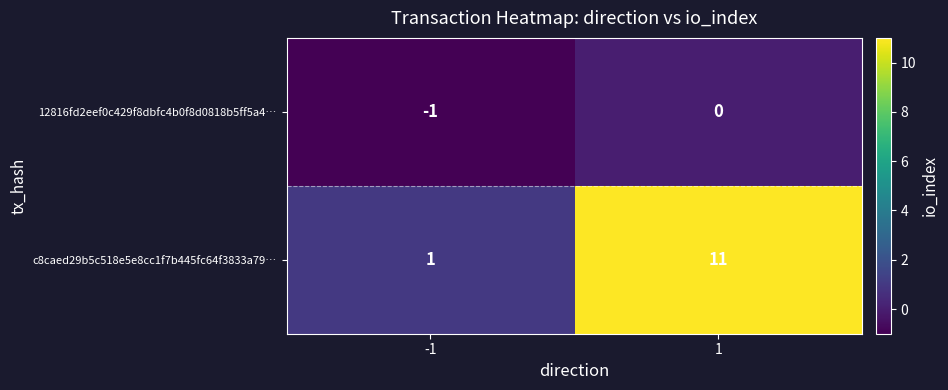

List the labels in order of 12816fd2eef0c429f8dbfc4b0f8d0818b5ff5a4… value, smallest first.

-1, 1